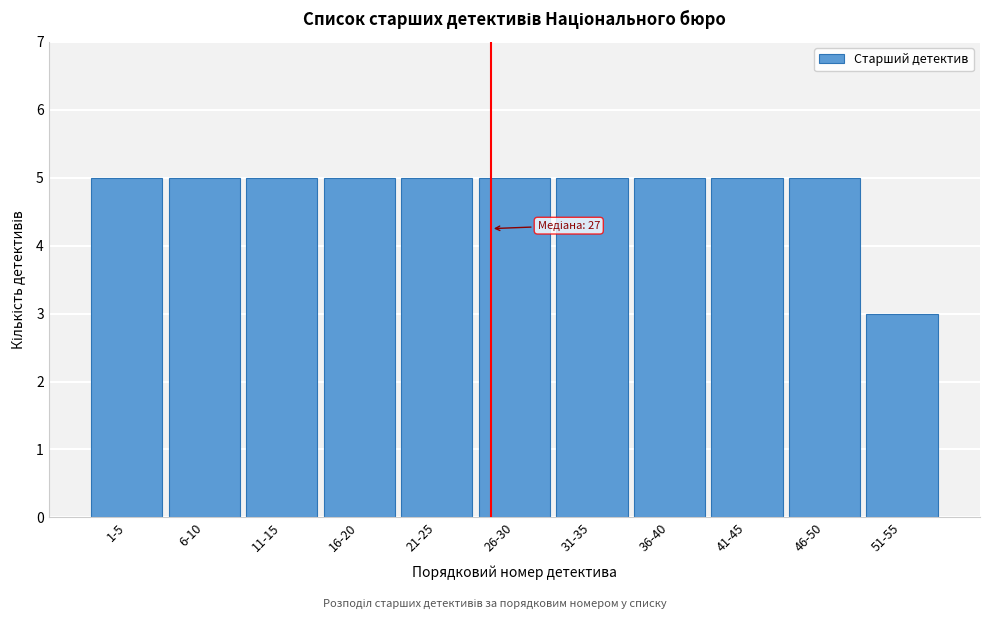

Reading left to right, what are all the values shown in this chart?

5	5	5	5	5	5	5	5	5	5	3